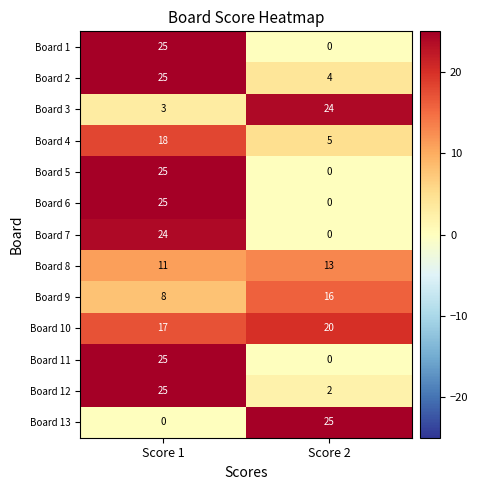

The Board 13 series shows 37 at Score 2. True or false?

False